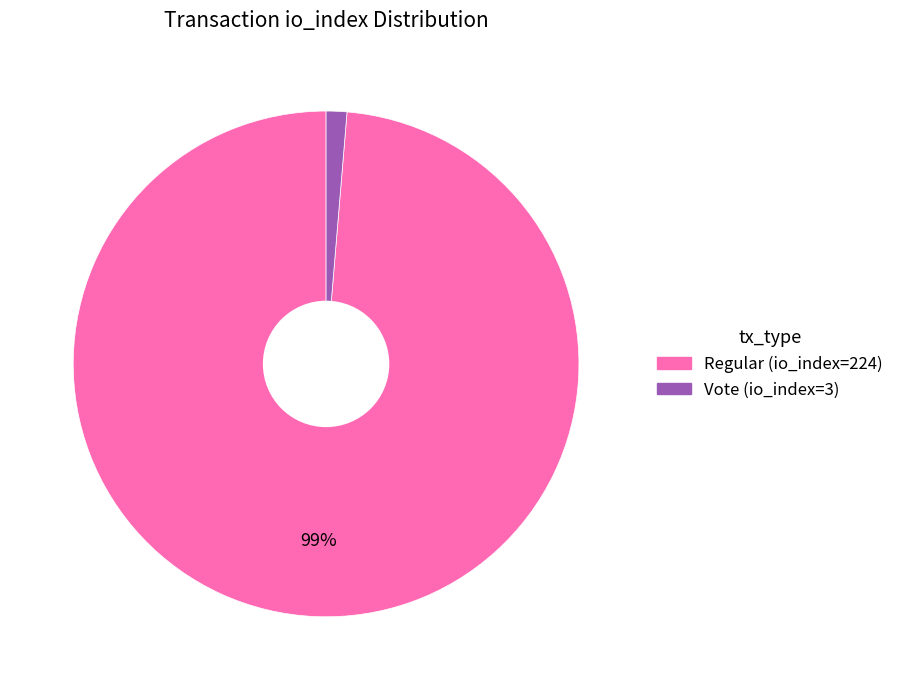

Is it true that Vote (io_index=3) is 1% of the pie?

True